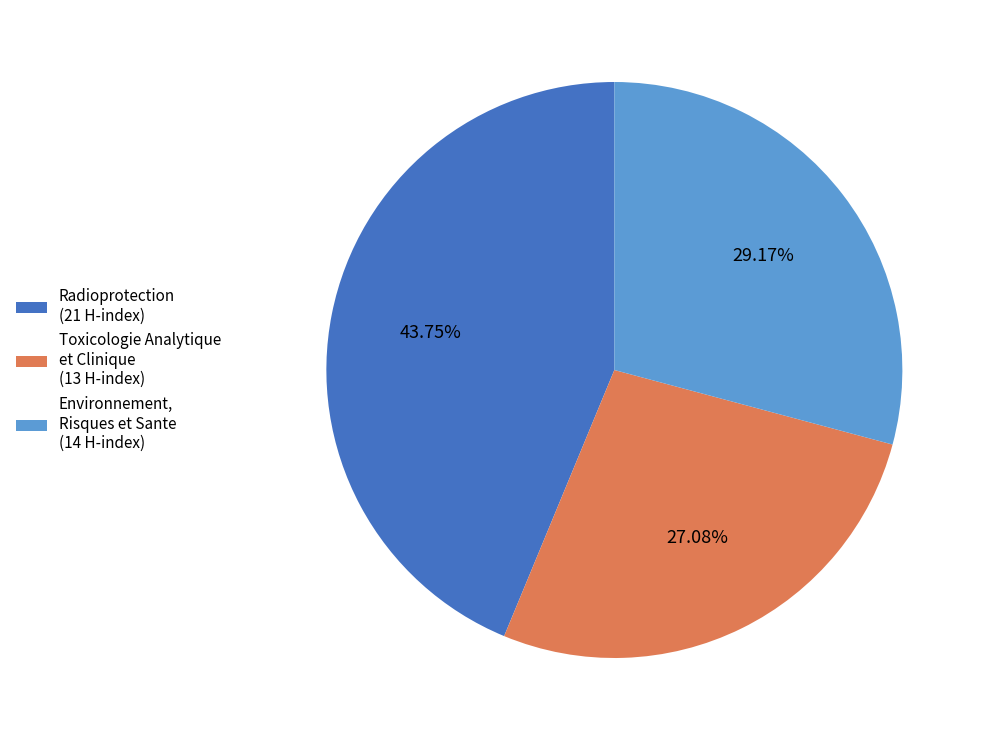

Rank the categories by value from highest to lowest.

Radioprotection (21 H-index), Environnement, Risques et Sante (14 H-index), Toxicologie Analytique et Clinique (13 H-index)